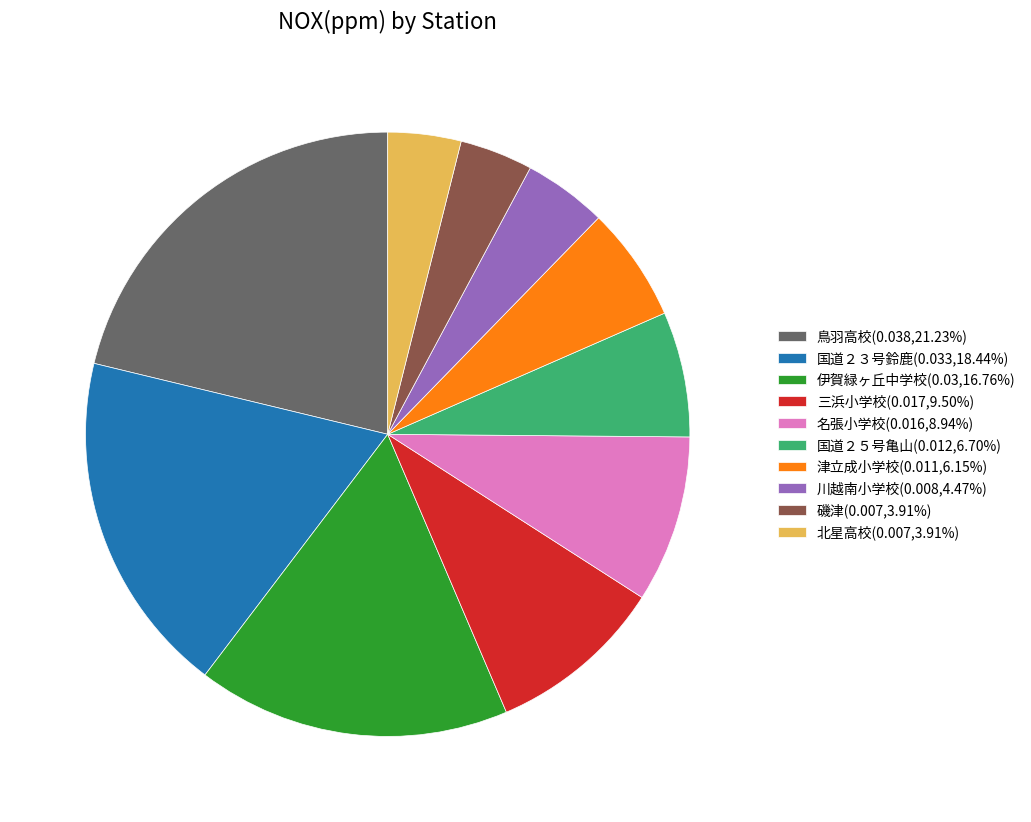

Do 名張小学校(0.016,8.94%) and 津立成小学校(0.011,6.15%) together represent more than half of the pie?

No